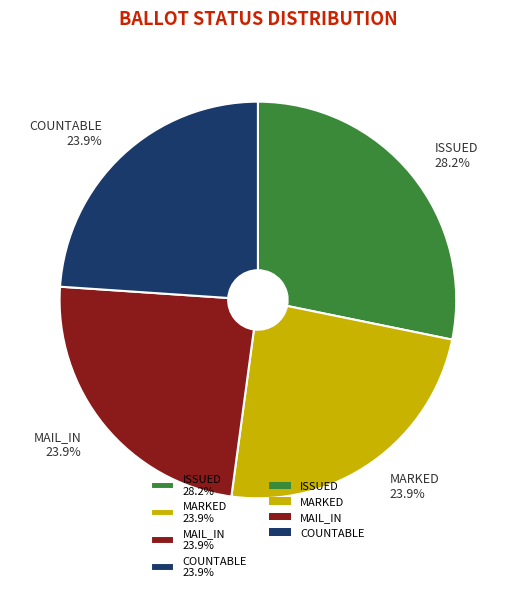

Do MARKED 23.9% and COUNTABLE 23.9% together represent more than half of the pie?

No